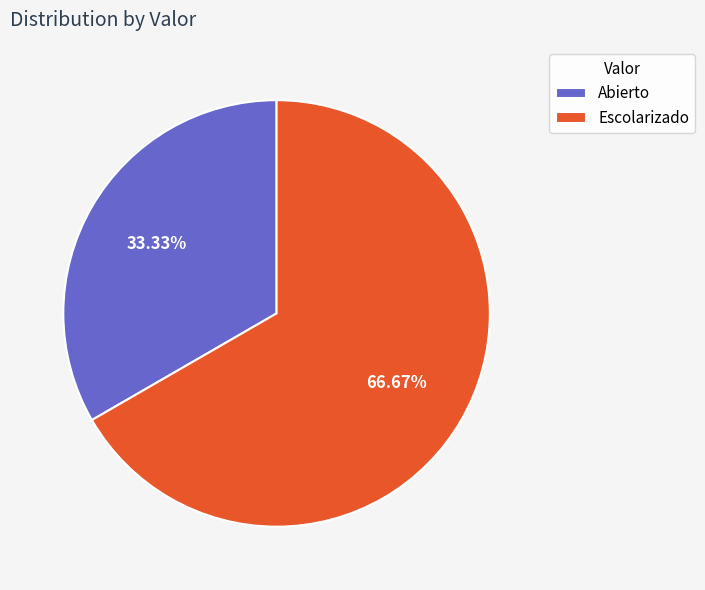

Which slice is the smallest?

Abierto